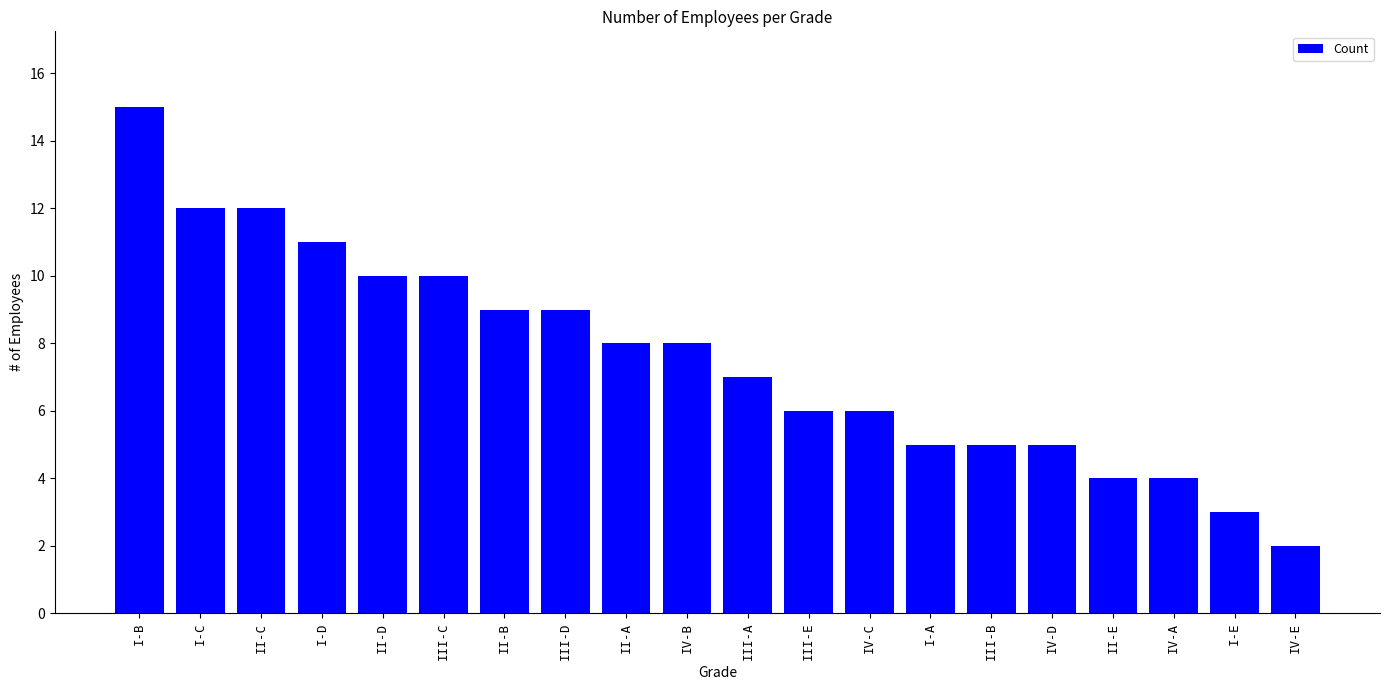

What position from the right is IV-D?

5